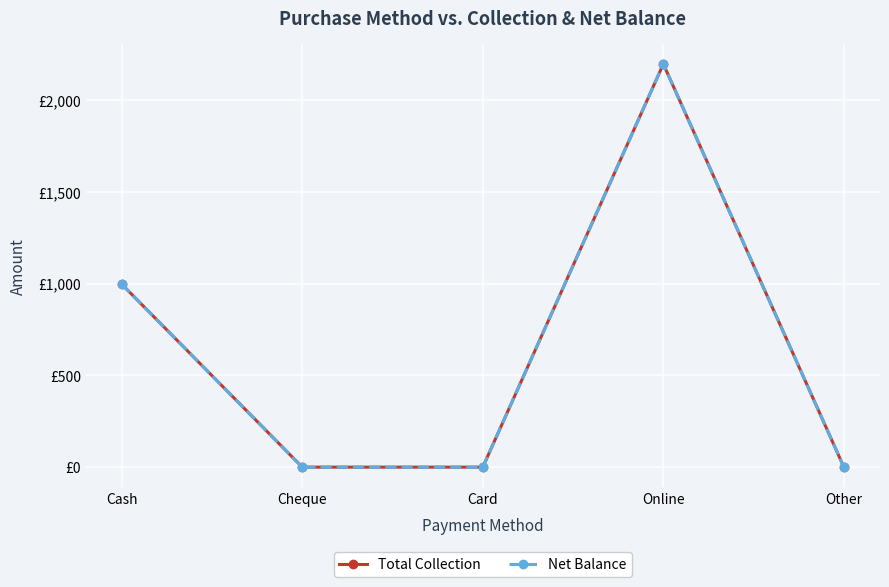

At how many categories does at least one series exceed 46?

2